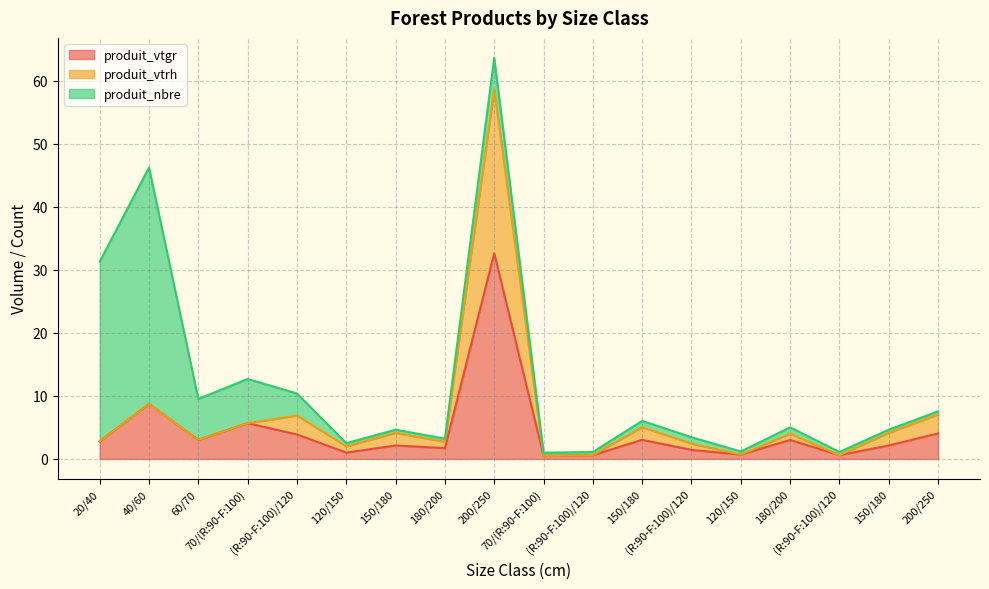

Does the chart display data point markers on the line(s)?

No